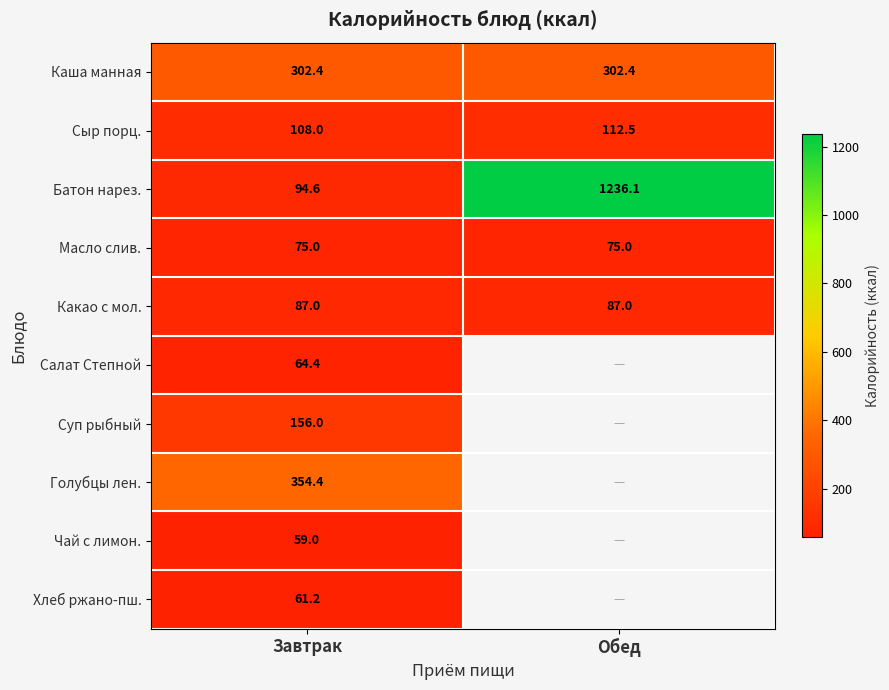

Is it true that Сыр порц. equals 112.5 at Обед?

True